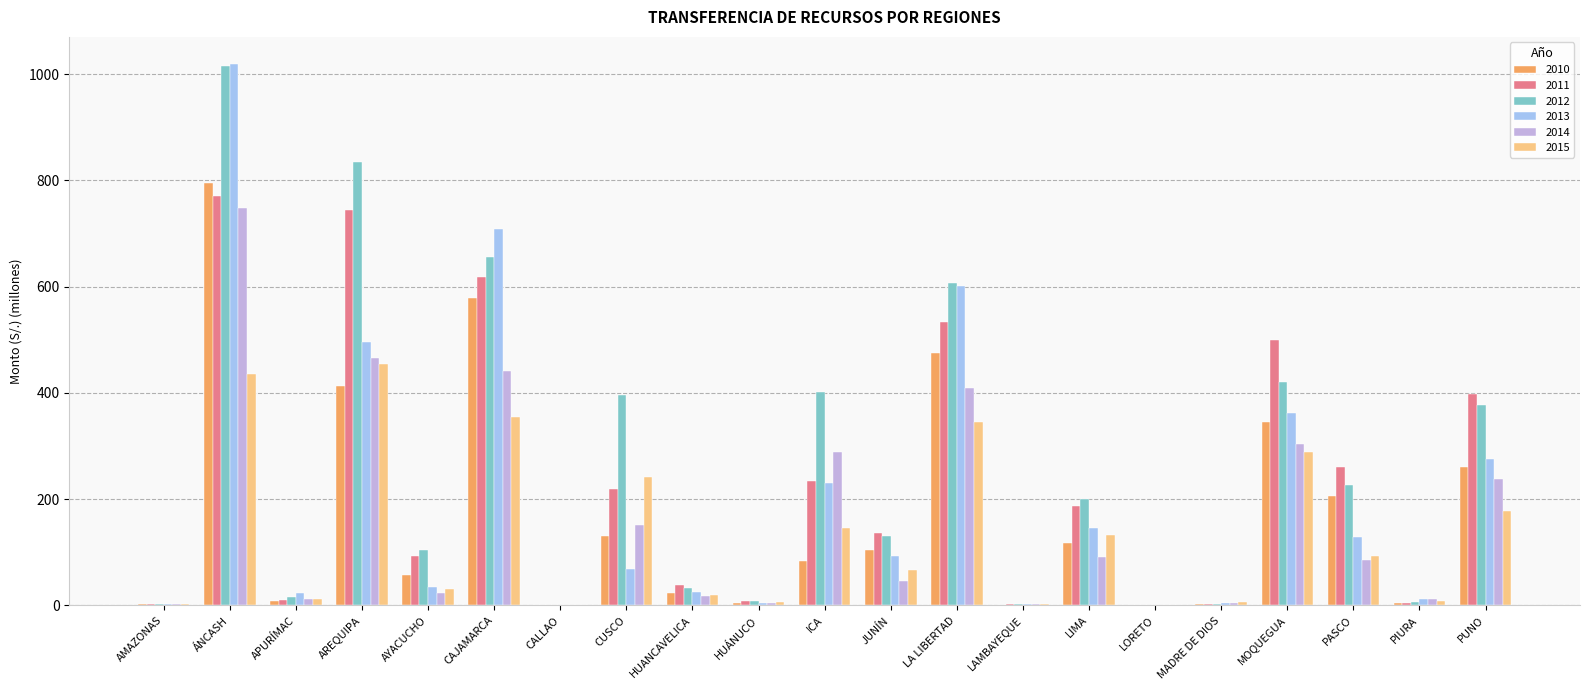

Is it true that 2014 equals 115.7 at ICA?

False